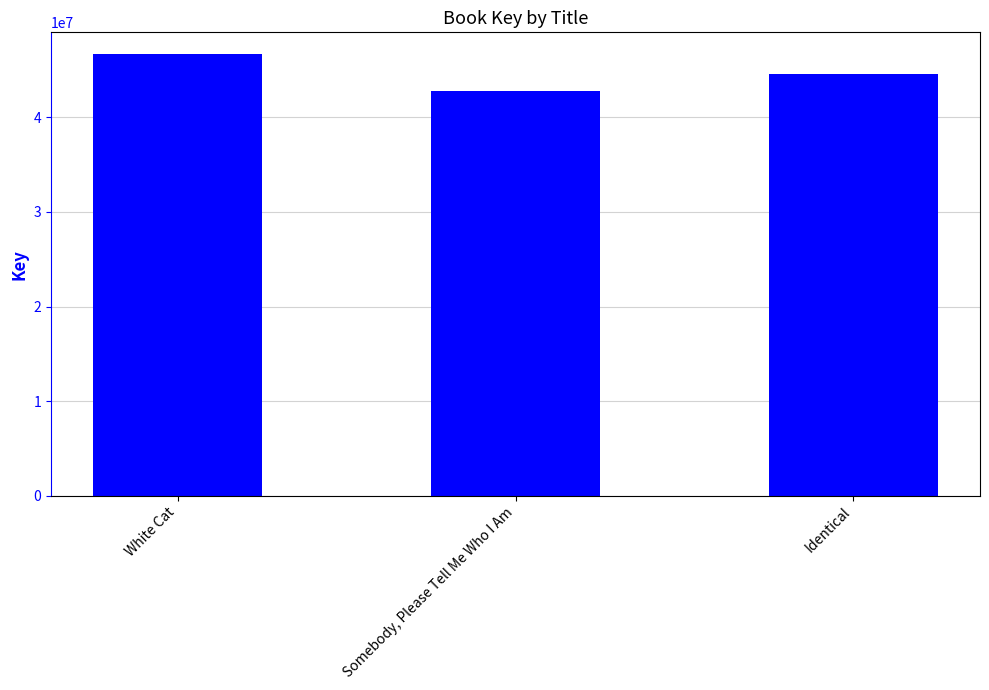

What is the smallest value displayed?

42789324